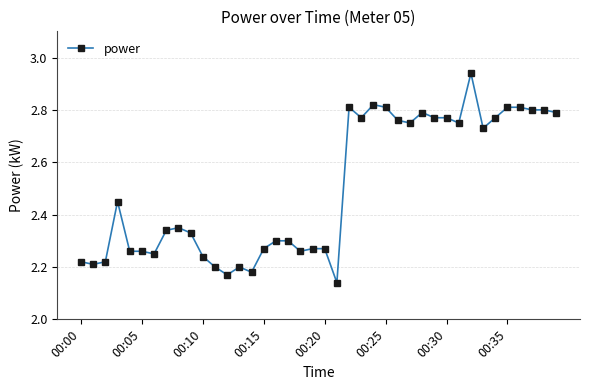

What is the difference between the maximum and minimum values?

0.8